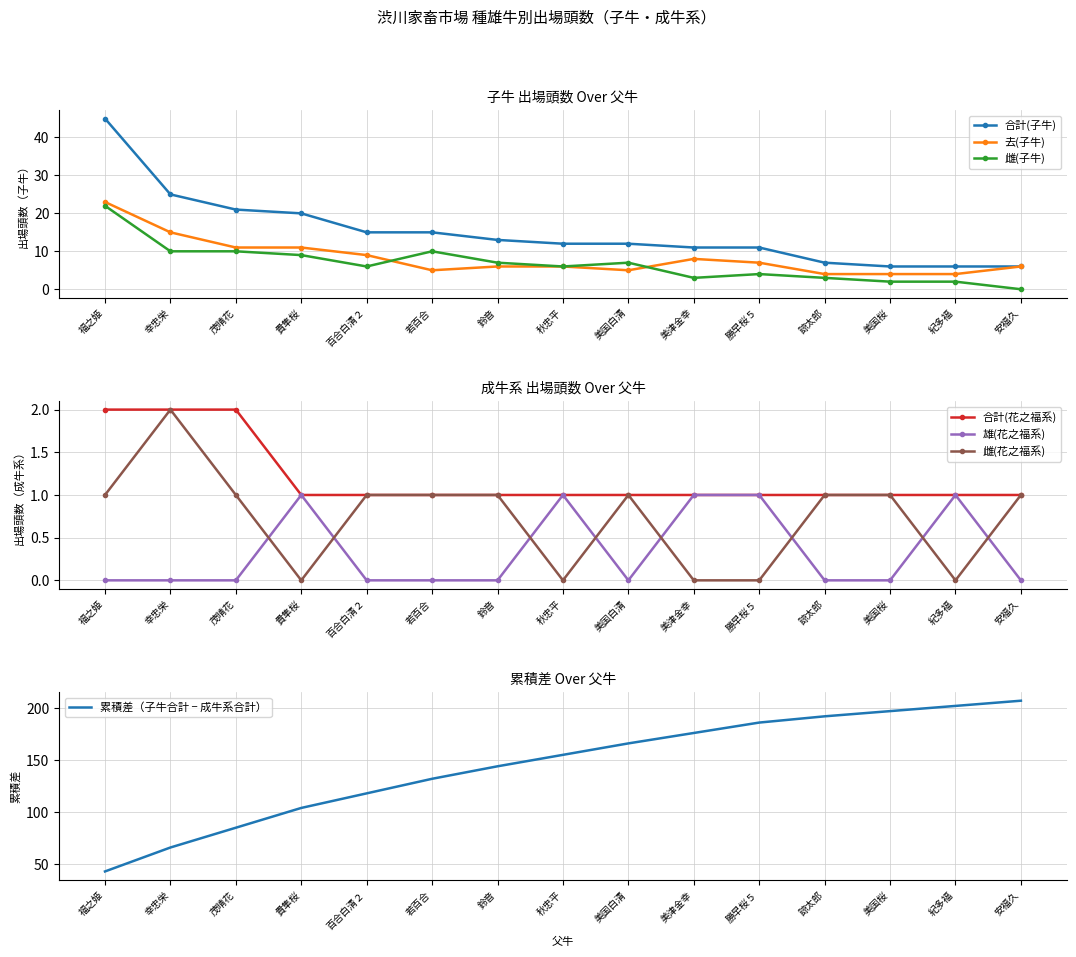

What is the label of the 9th point from the right?

鈴音